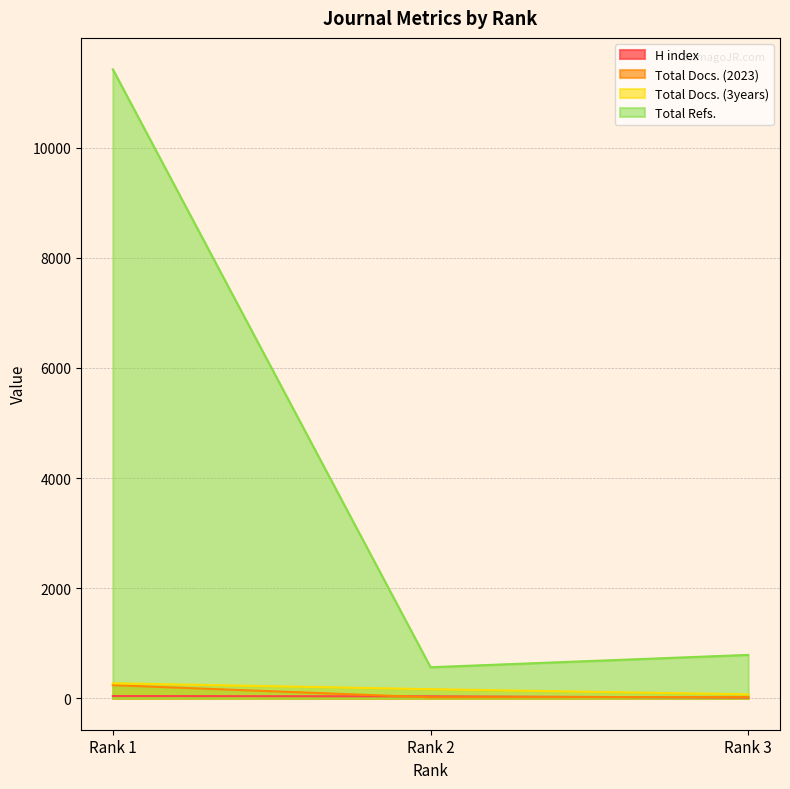

Does the chart display data point markers on the line(s)?

No